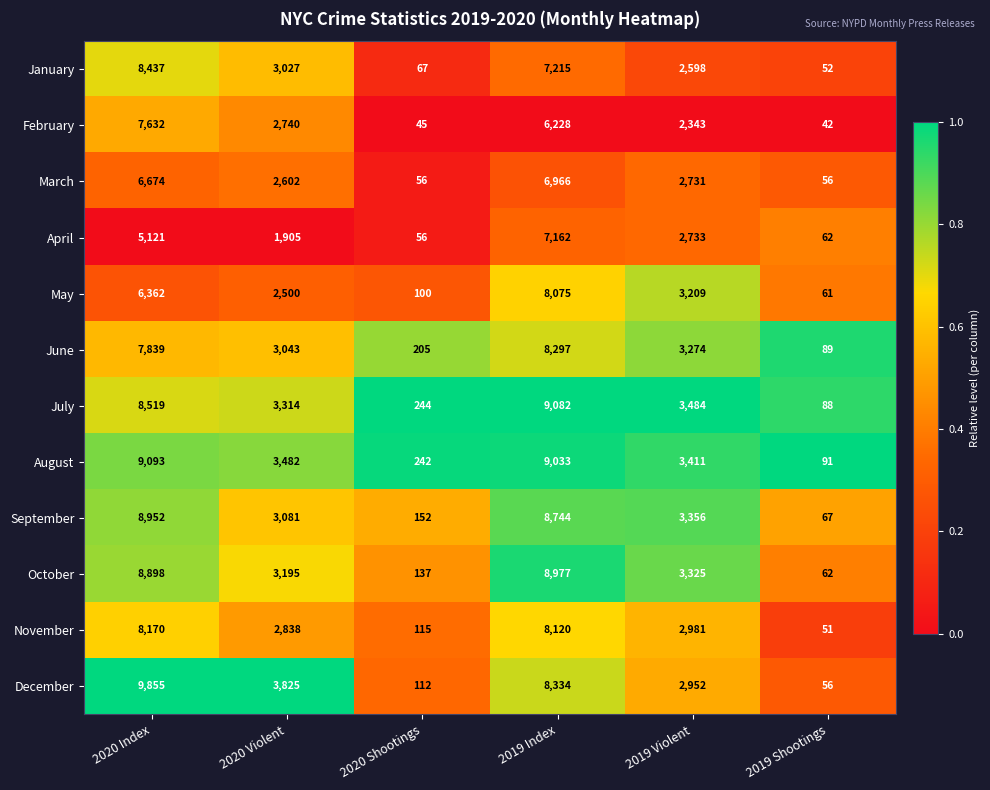

What is the highest value of the December series?

9855